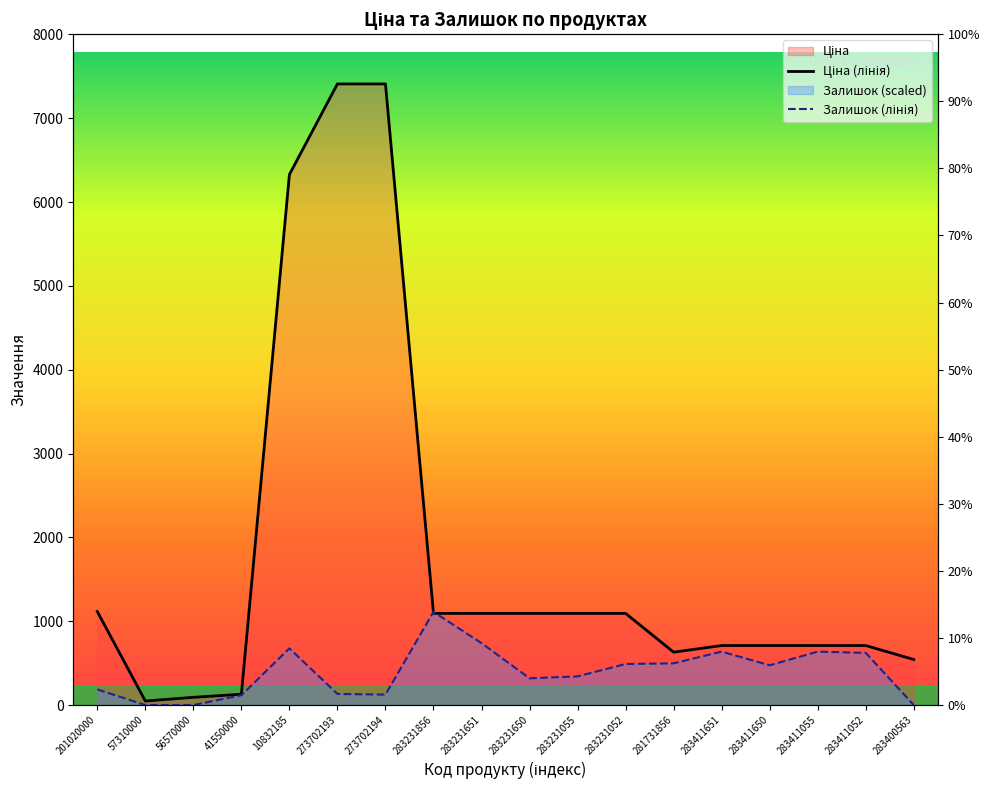

What is the average value of the Залишок series?

394.7